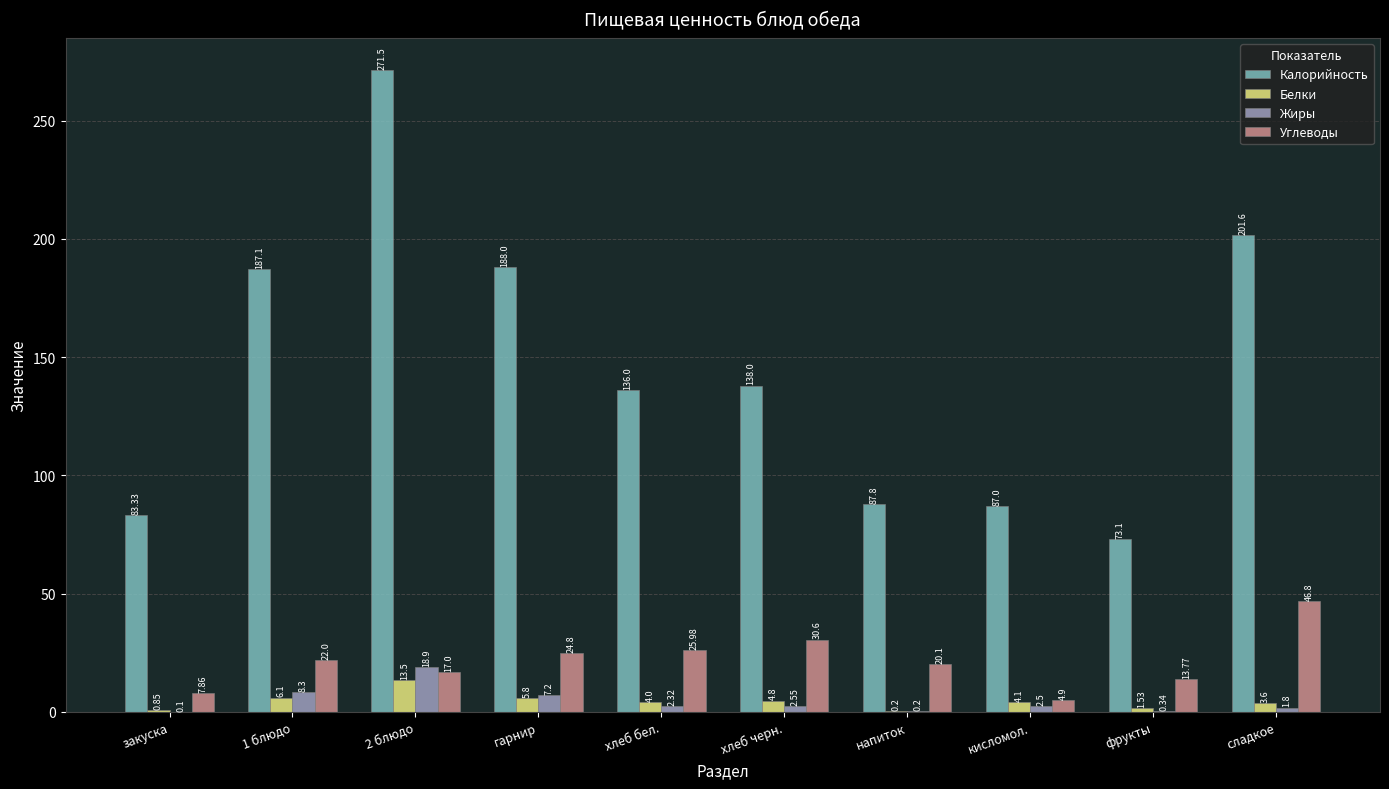

What is the total value across all series at сладкое?

253.8